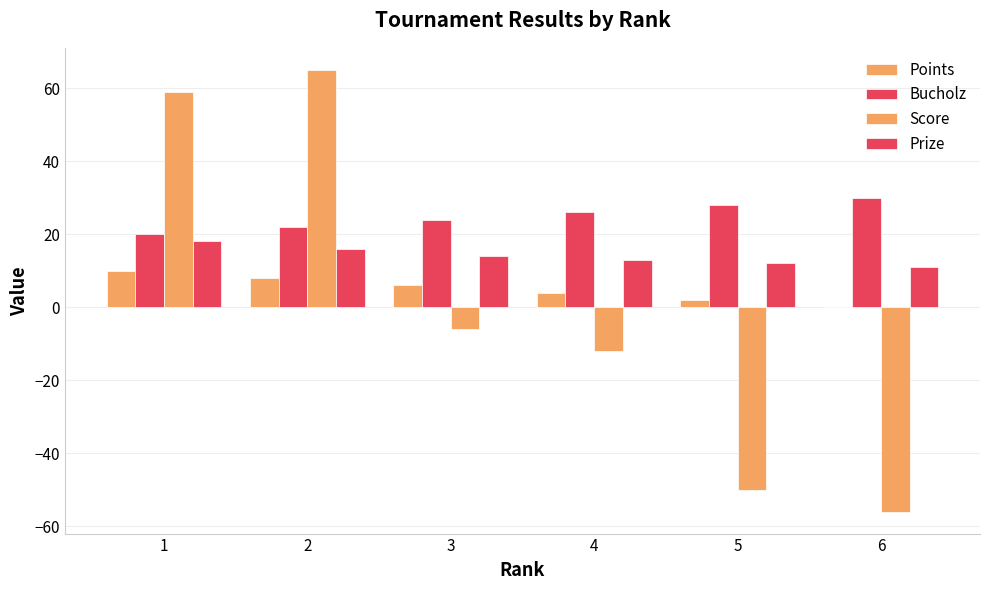

How many categories are shown in the chart?

6